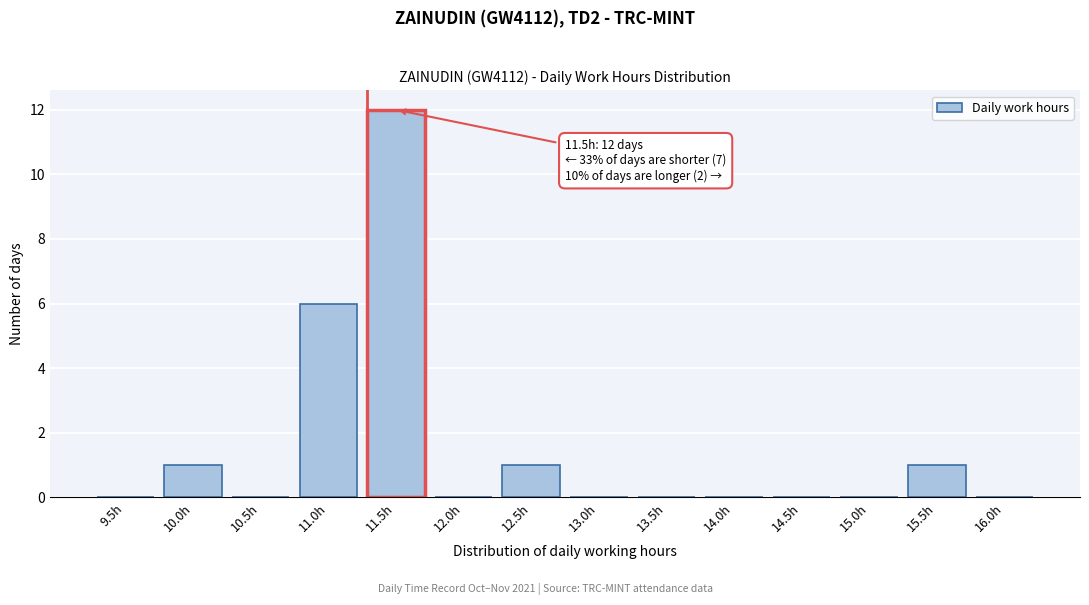

Reading left to right, transcribe all the data shown in this chart.

9.5h=0	10.0h=1	10.5h=0	11.0h=6	11.5h=12	12.0h=0	12.5h=1	13.0h=0	13.5h=0	14.0h=0	14.5h=0	15.0h=0	15.5h=1	16.0h=0